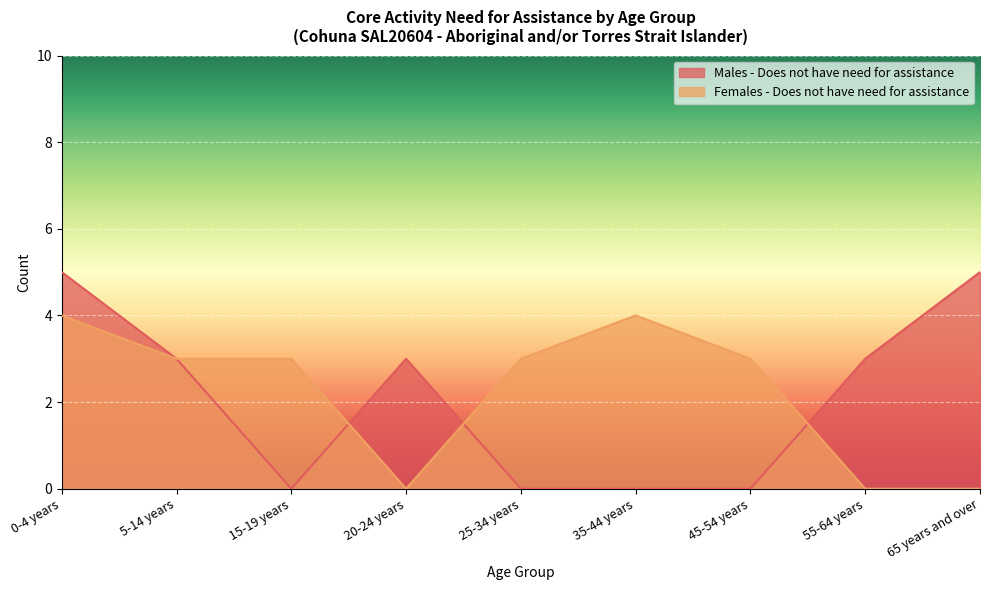

True or false: Males - Does not have need for assistance and Females - Does not have need for assistance cross at least once.

True